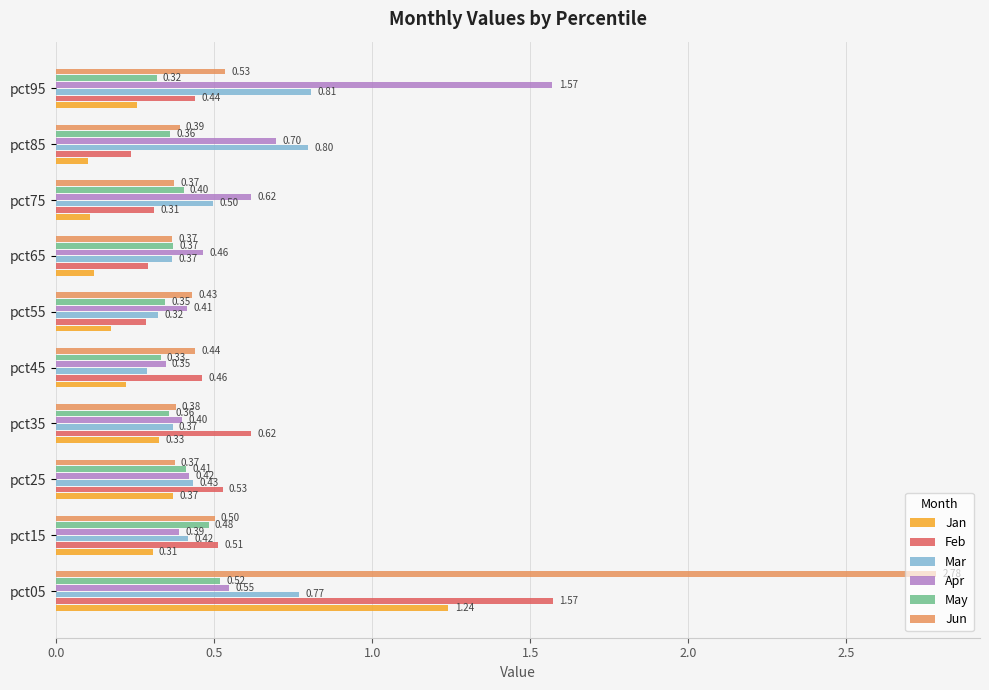

What is the difference between the maximum and minimum values in the Jun series?

2.4